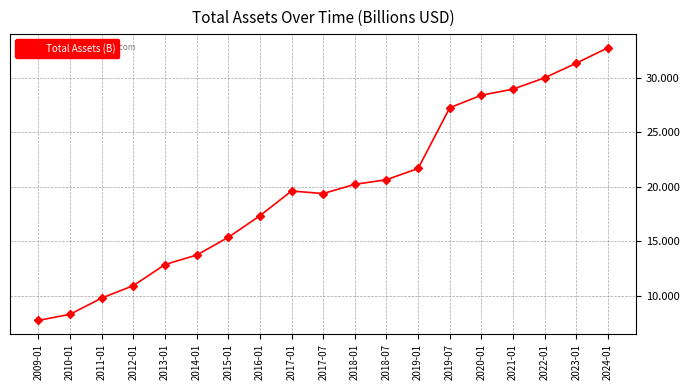

True or false: the data shows 23.4 at 2016-01.

False